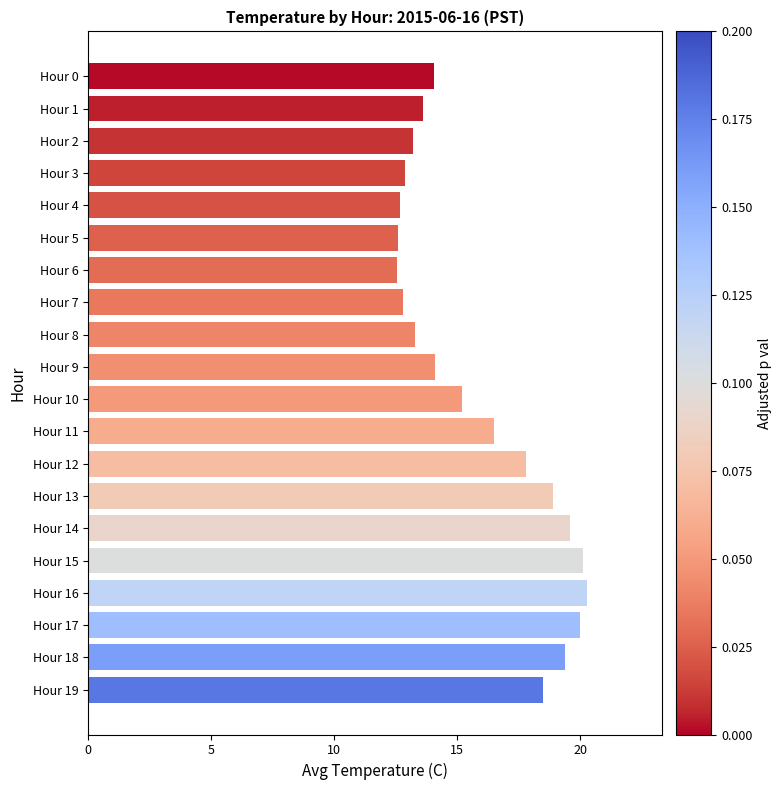

What is the smallest value displayed?

12.6